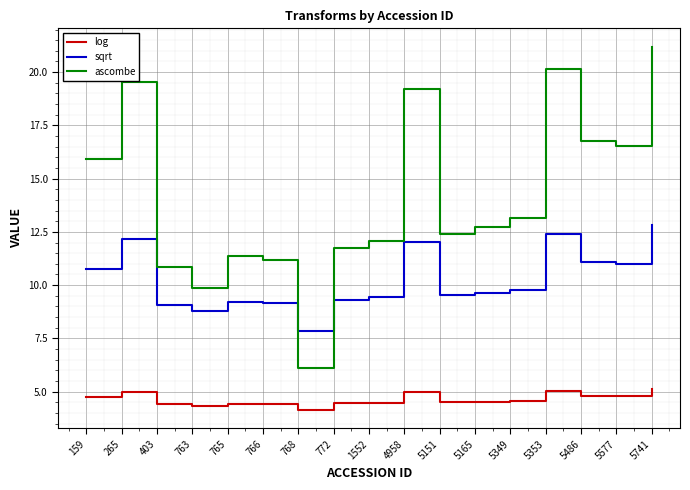

What are all the series names shown in the legend?

log, sqrt, ascombe